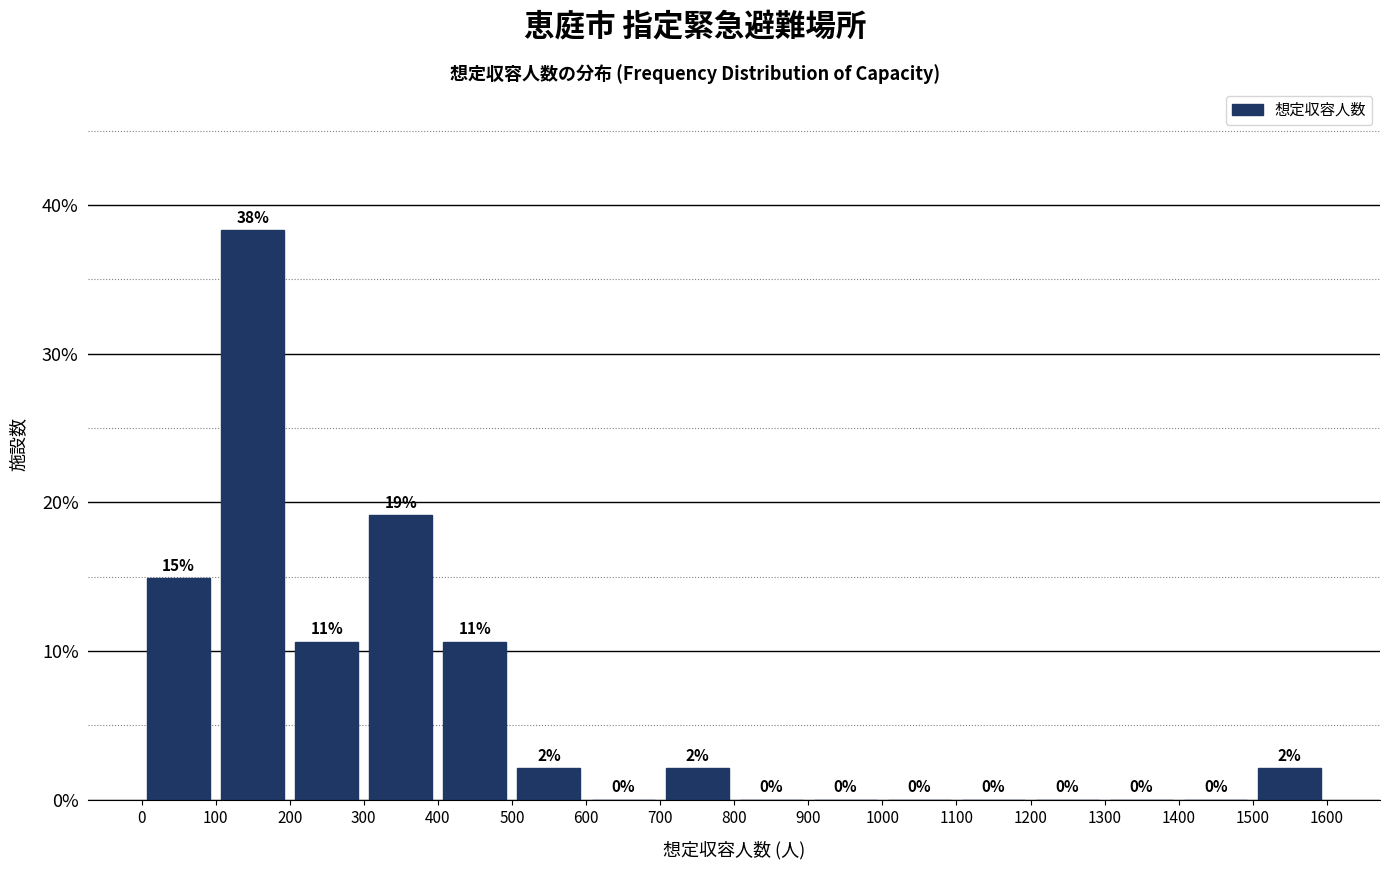

Which range on the x-axis has the tallest bar?

100 to 200